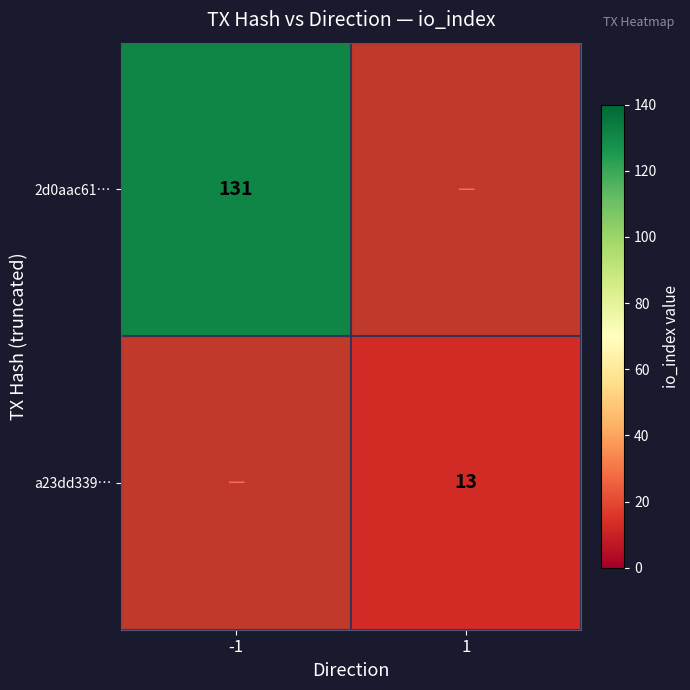

Is the value of a23dd339… at 1 greater than the value of 2d0aac61… at -1?

No